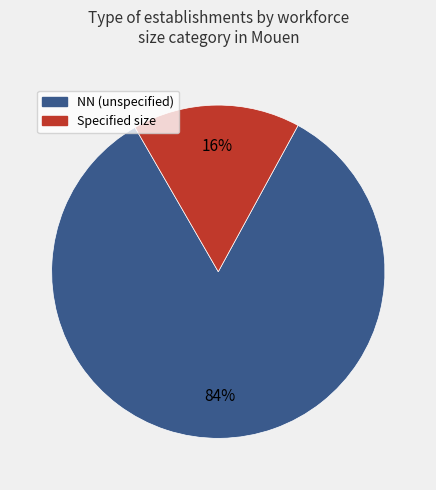

Is there any slice that represents more than half of the pie?

Yes